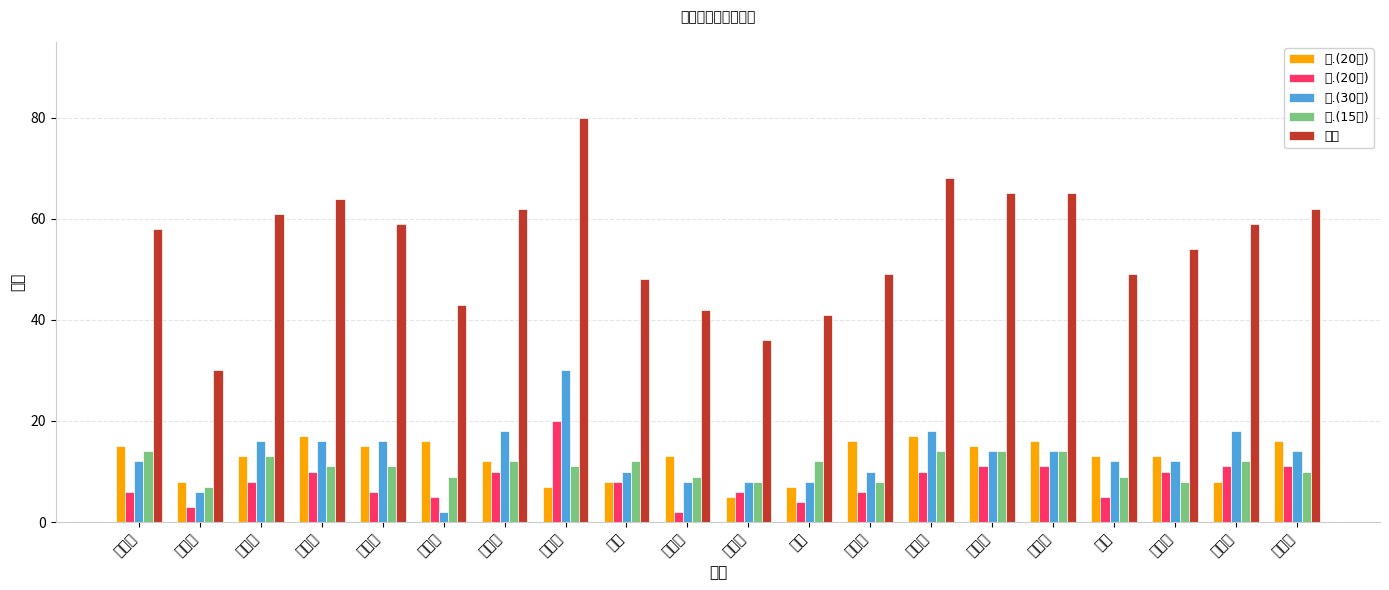

The 三.(30分) series shows 5 at 苏朝. True or false?

False